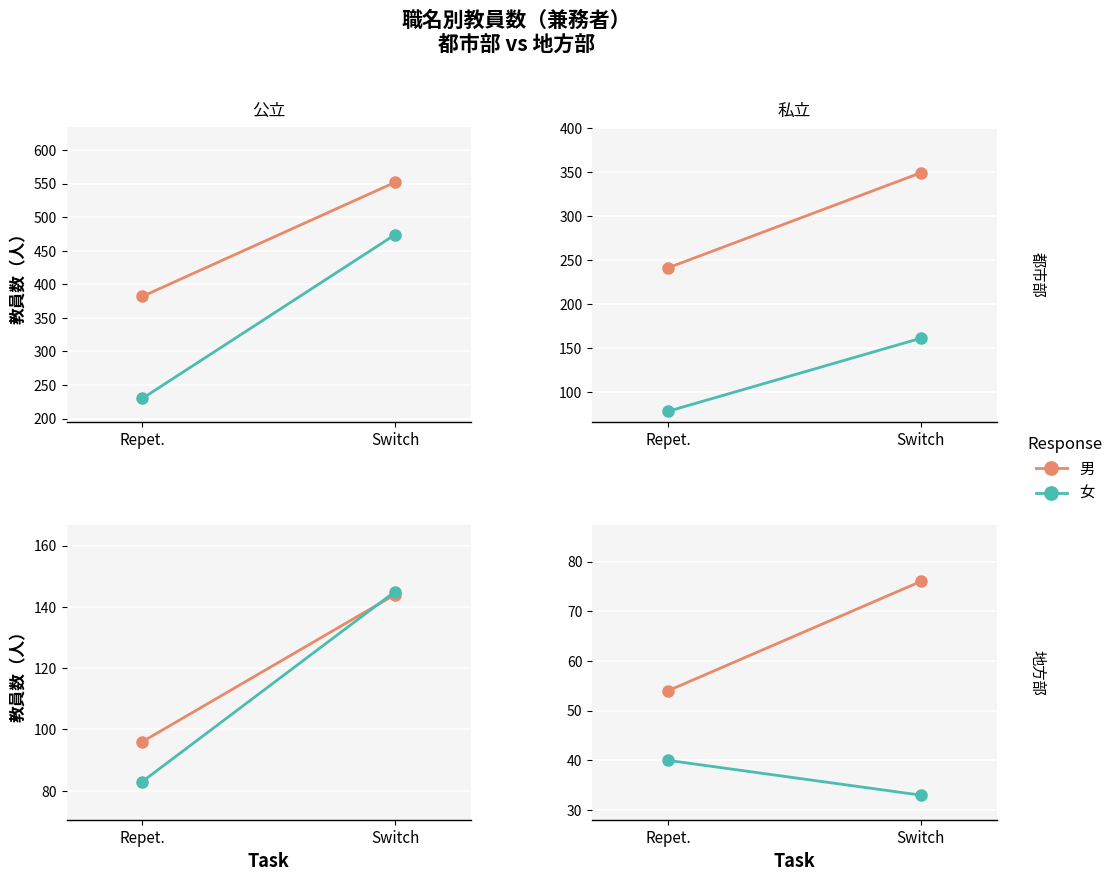

What is the sum of all 男 values?

130